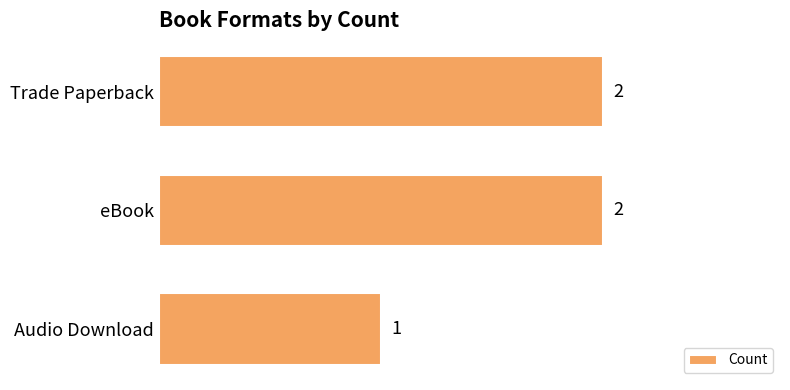

Does the chart contain stacked bars?

No